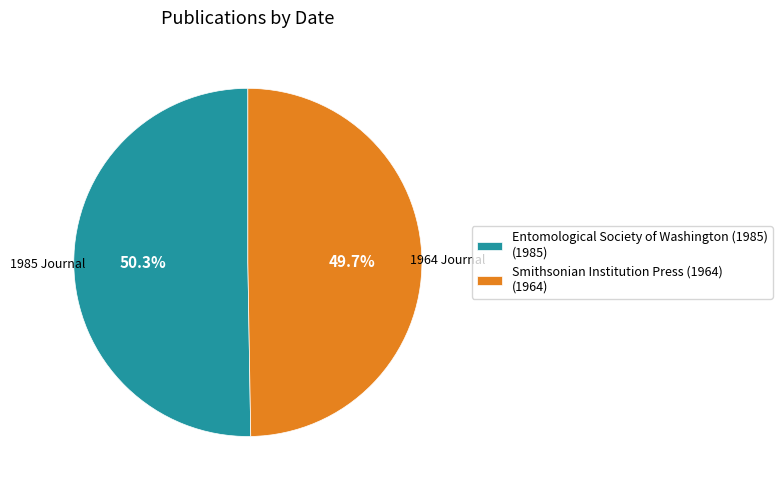

What is the total percentage of Entomological Society of Washington (1985) and Smithsonian Institution Press (1964)?

100.0%